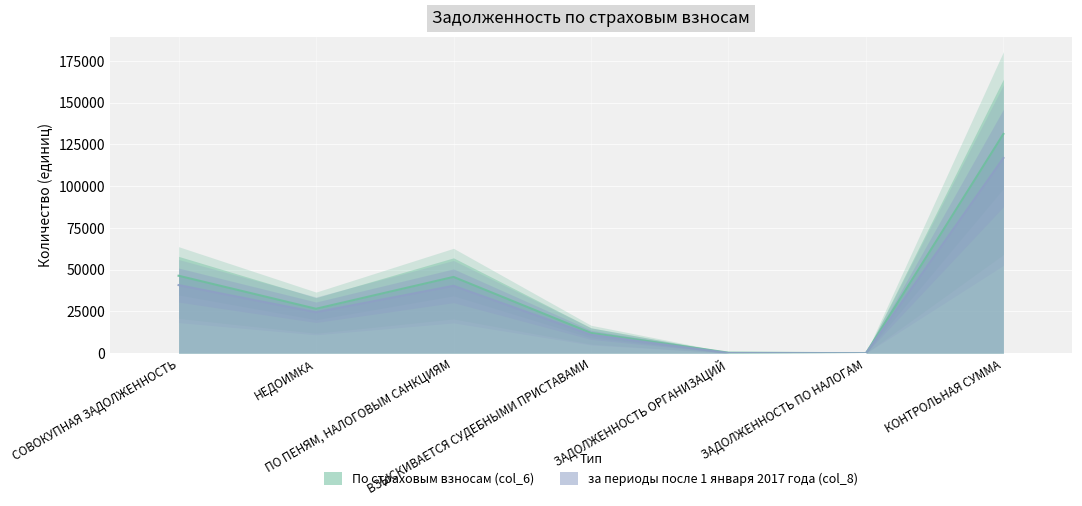

What position from the left is СОВОКУПНАЯ ЗАДОЛЖЕННОСТЬ?

1